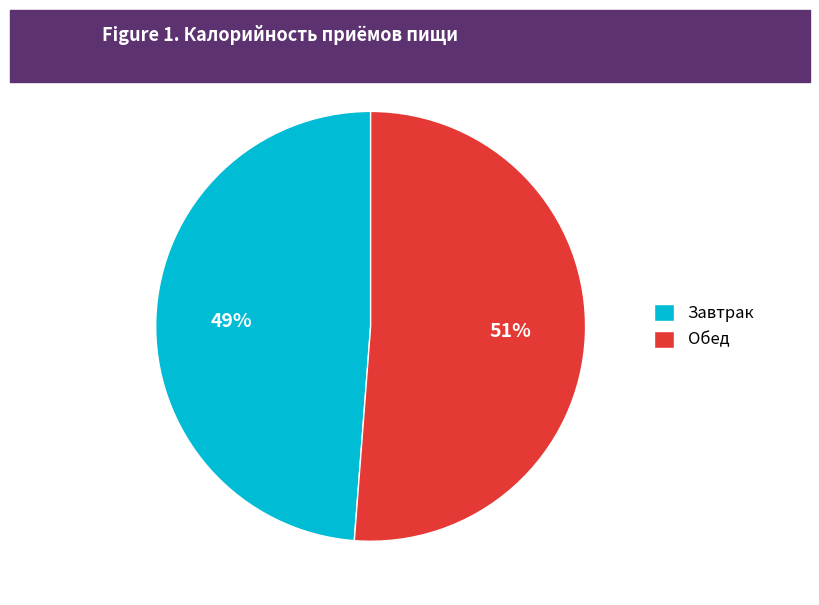

Approximately how many times larger is the value at Обед compared to Завтрак?

1.0